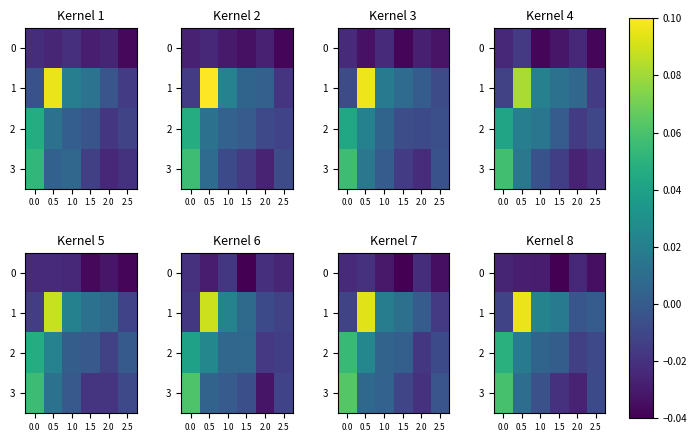

Which series has the widest spread of values?

1